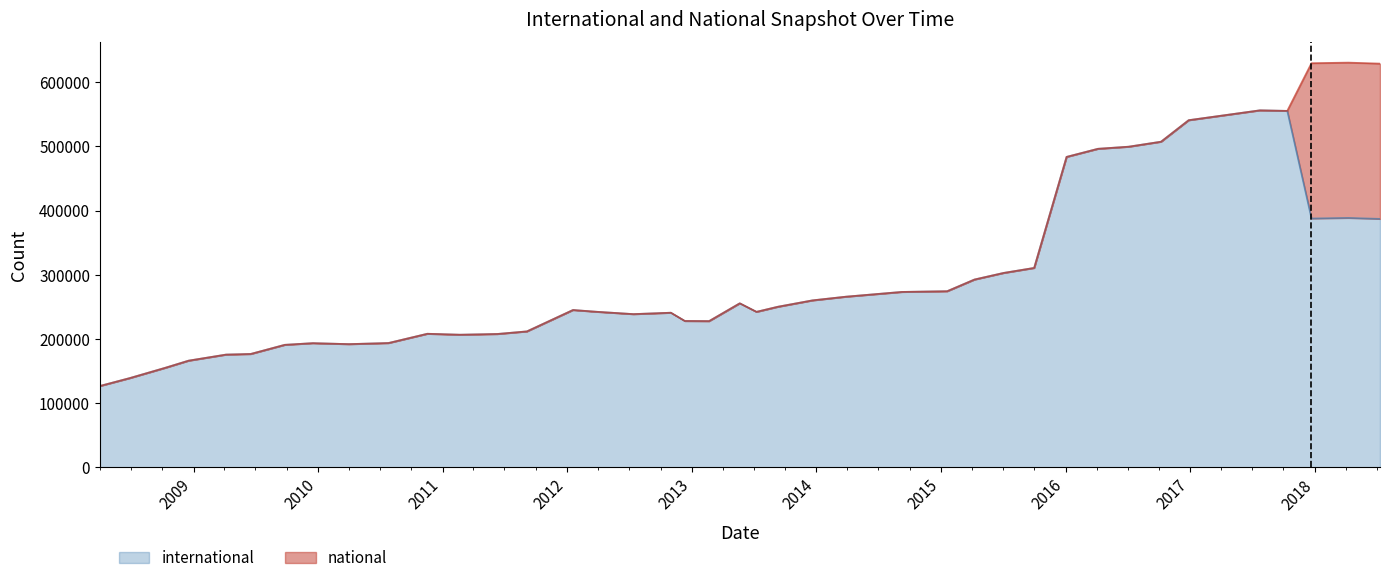

Where is the data nearest to the value 341584?

2015-10-01